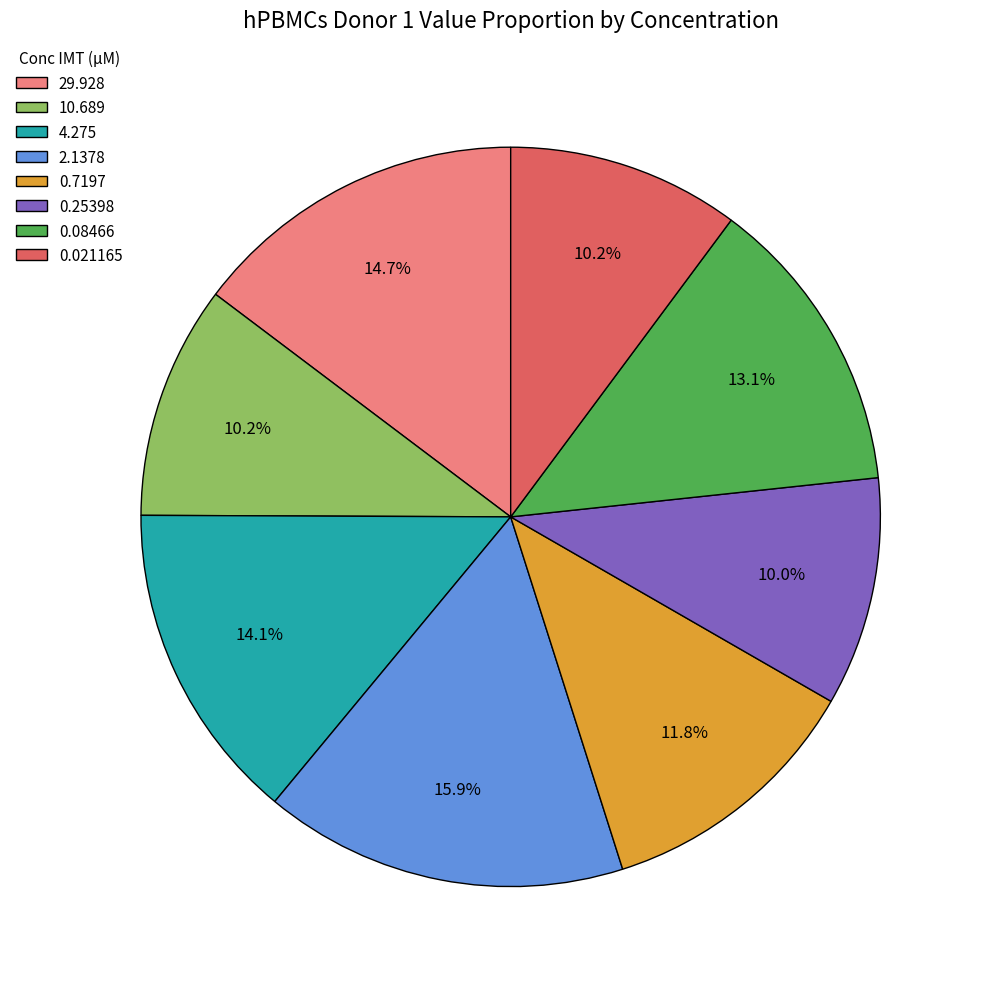

Which category has the biggest portion of the pie?

2.1378